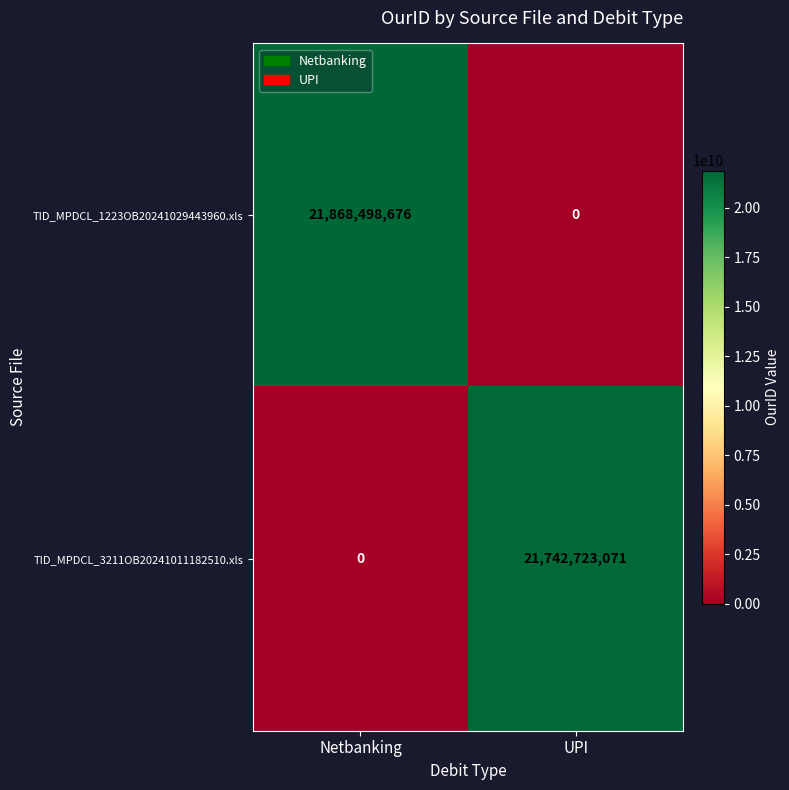

List the series in order of their overall mean, highest first.

TID_MPDCL_1223OB20241029443960.xls, TID_MPDCL_3211OB20241011182510.xls